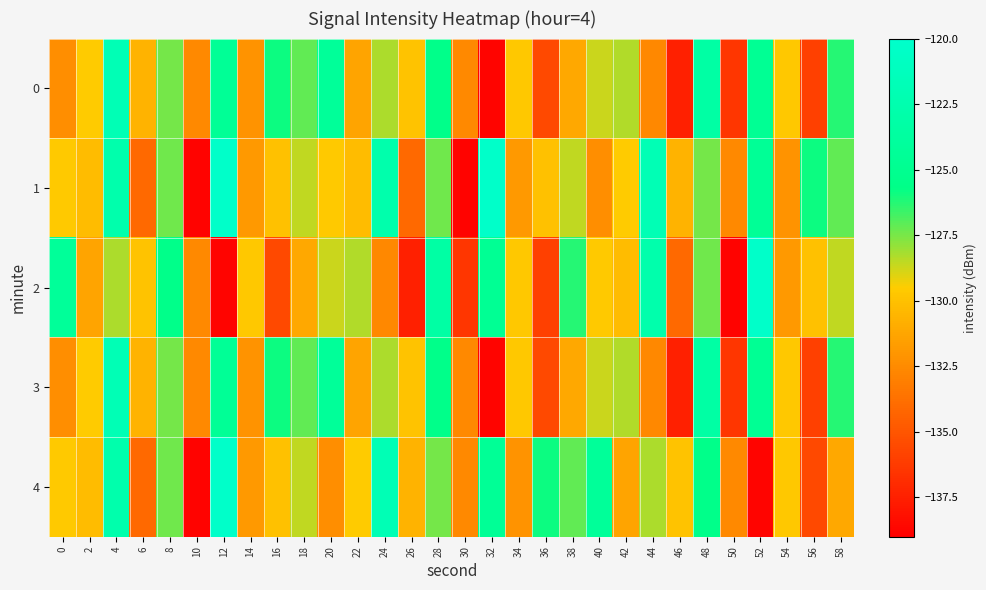

How many data points does each series have?

30